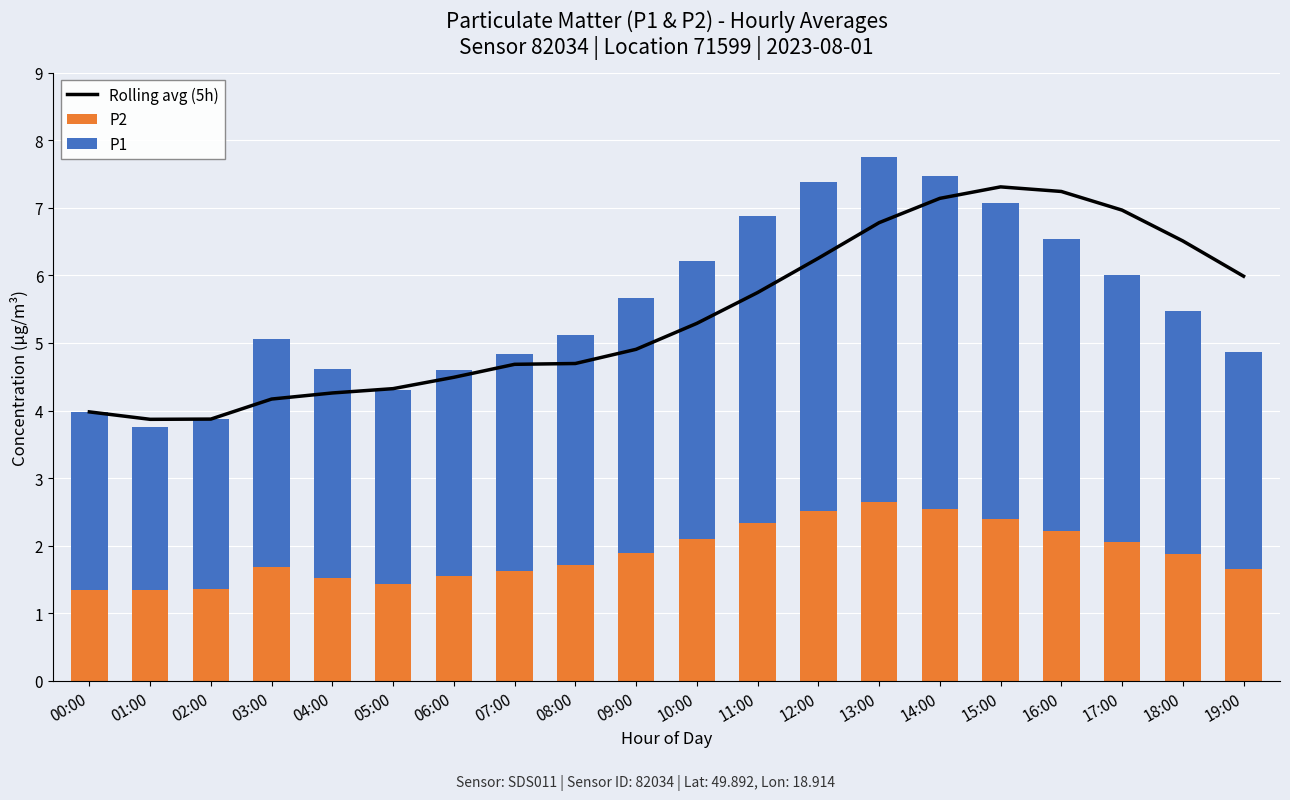

Does the chart contain any negative values?

No